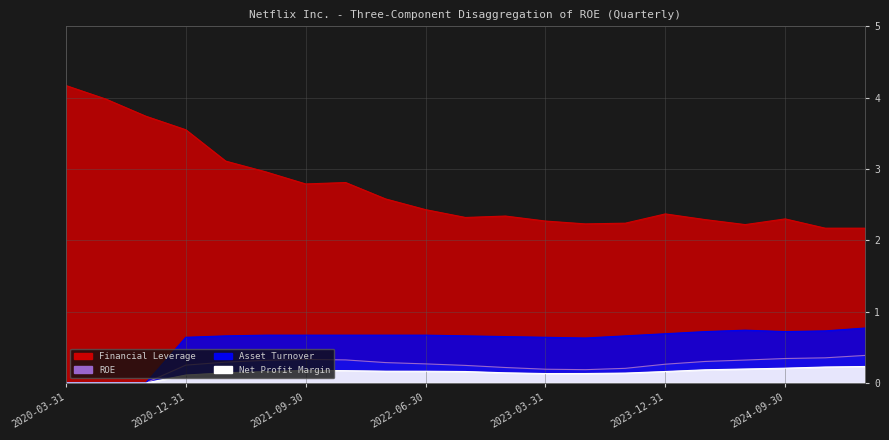

Is the value of ROE at 2021-03-31 greater than the value of Asset Turnover at 2020-12-31?

No